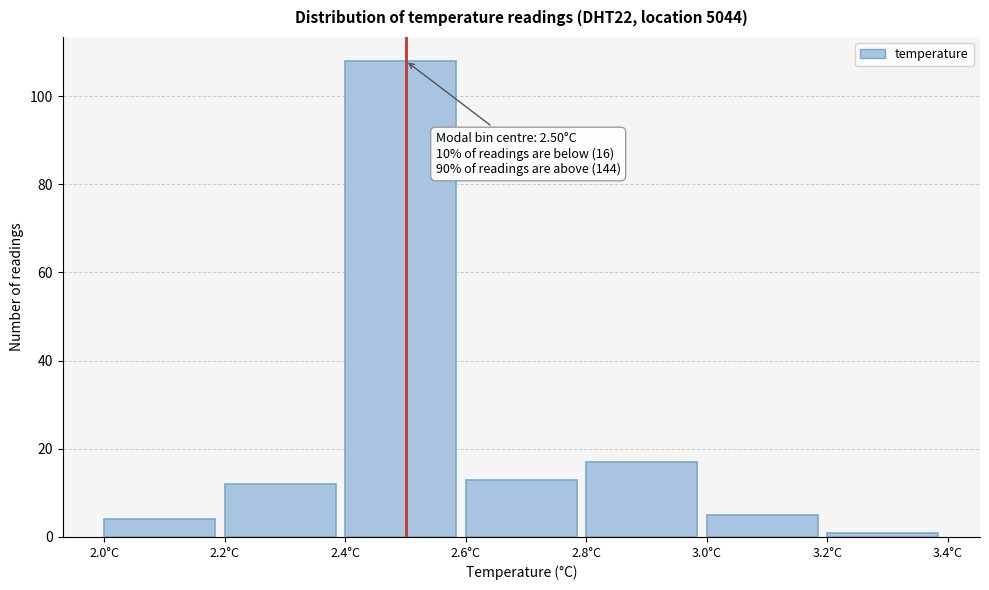

Over which range of the x-axis is the bar tallest?

2.4 to 2.6